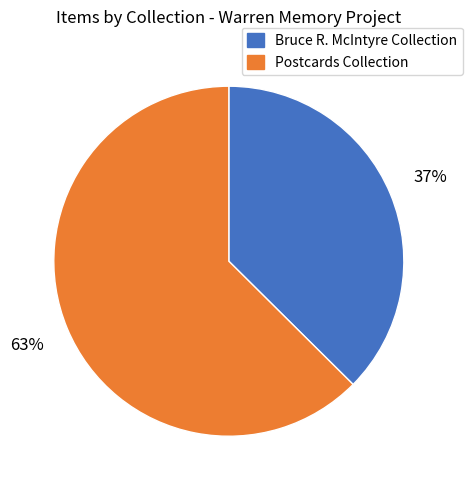

The Bruce R. McIntyre Collection slice represents 37% of the pie. True or false?

True